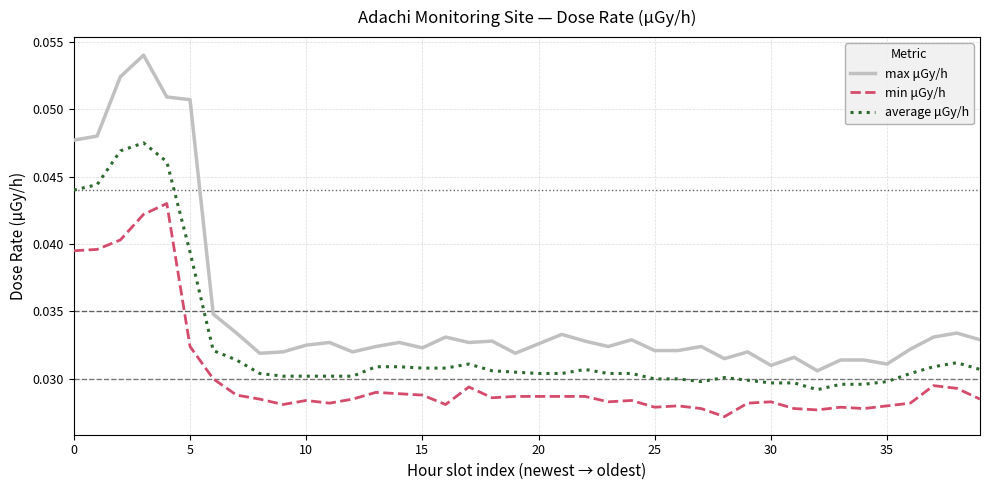

Rank the series by their maximum value, from lowest to highest.

min μGy/h, average μGy/h, max μGy/h